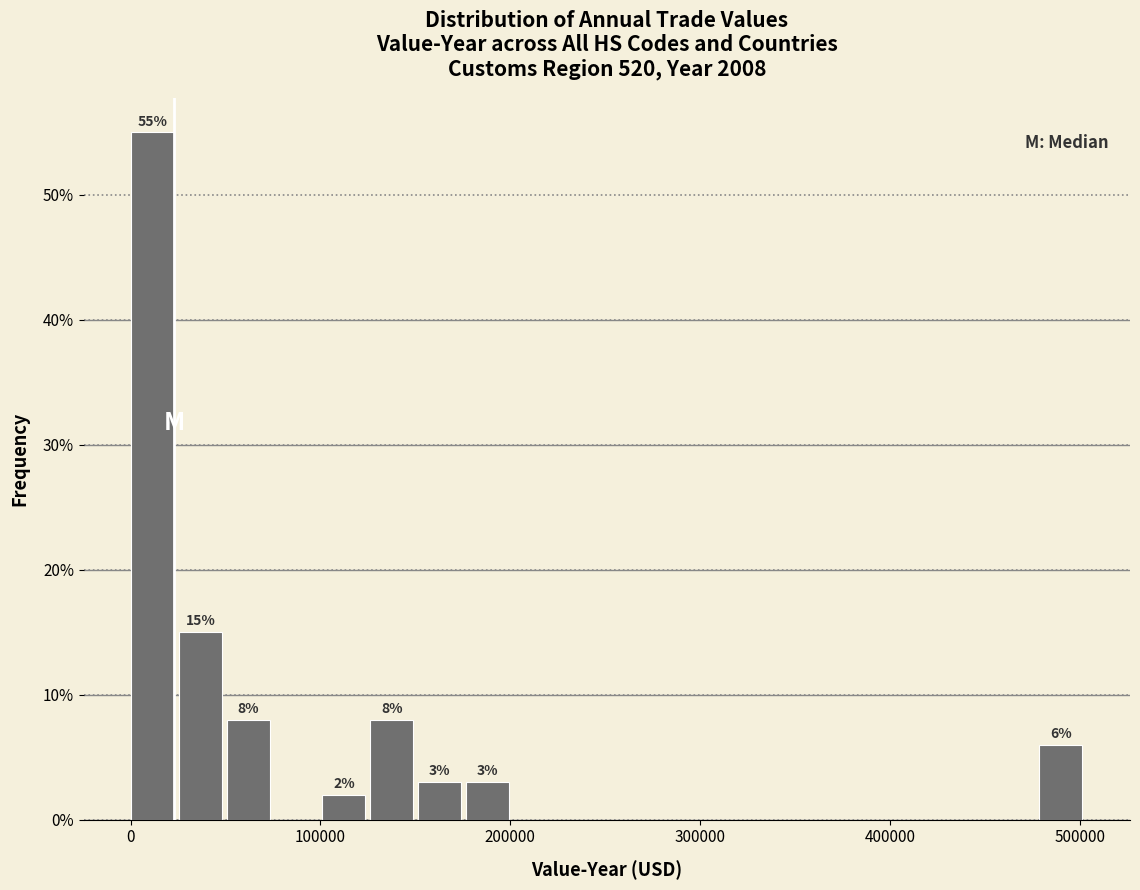

Around what value on the x-axis is the tallest bar? Give the approximate position of its centre, as read against the axis.

10000